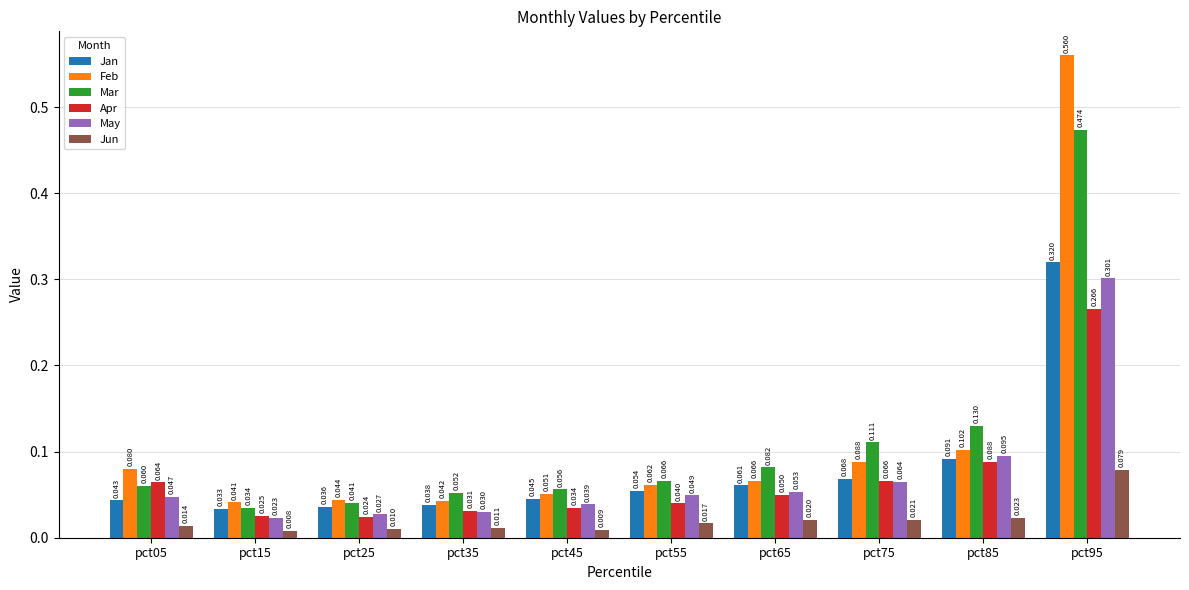

How many groups of bars are there?

10